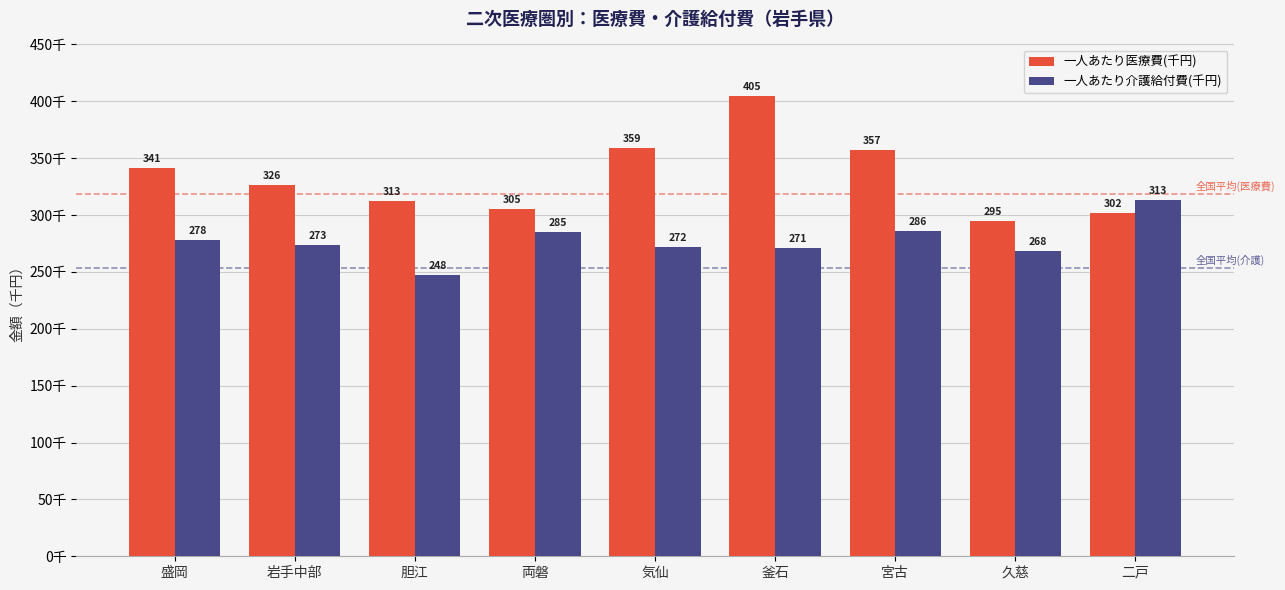

What is the greatest value displayed?

405056.9